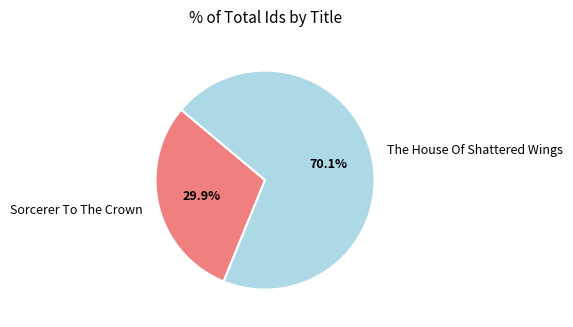

Which category has the biggest portion of the pie?

The House Of Shattered Wings